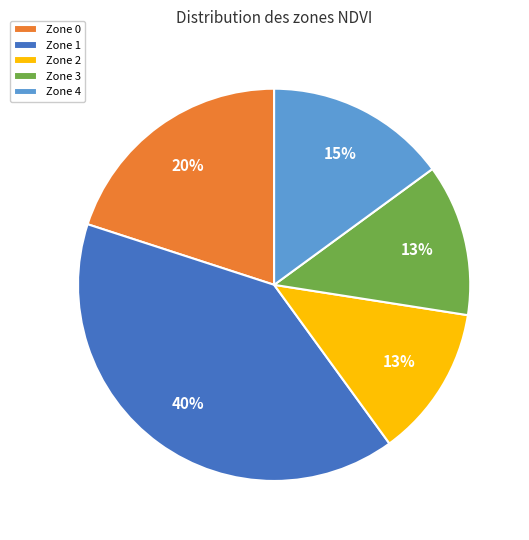

To the nearest percent, what portion does Zone 2 represent?

13%